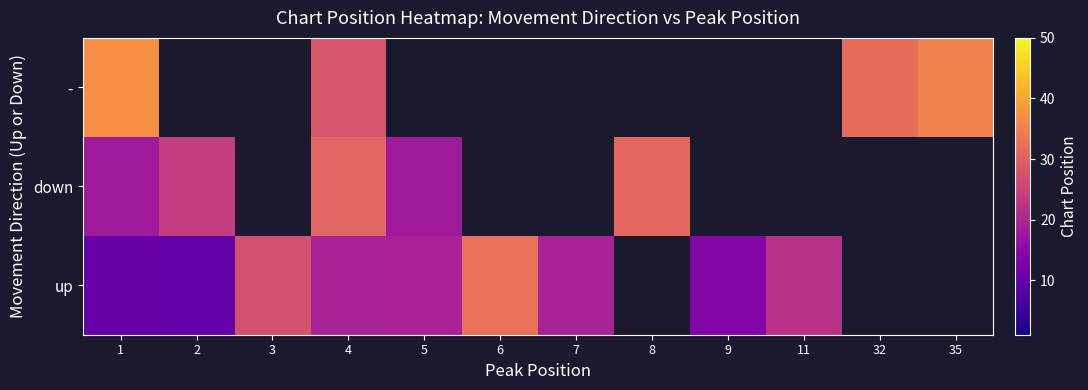

The down series shows 6.2 at 5. True or false?

False